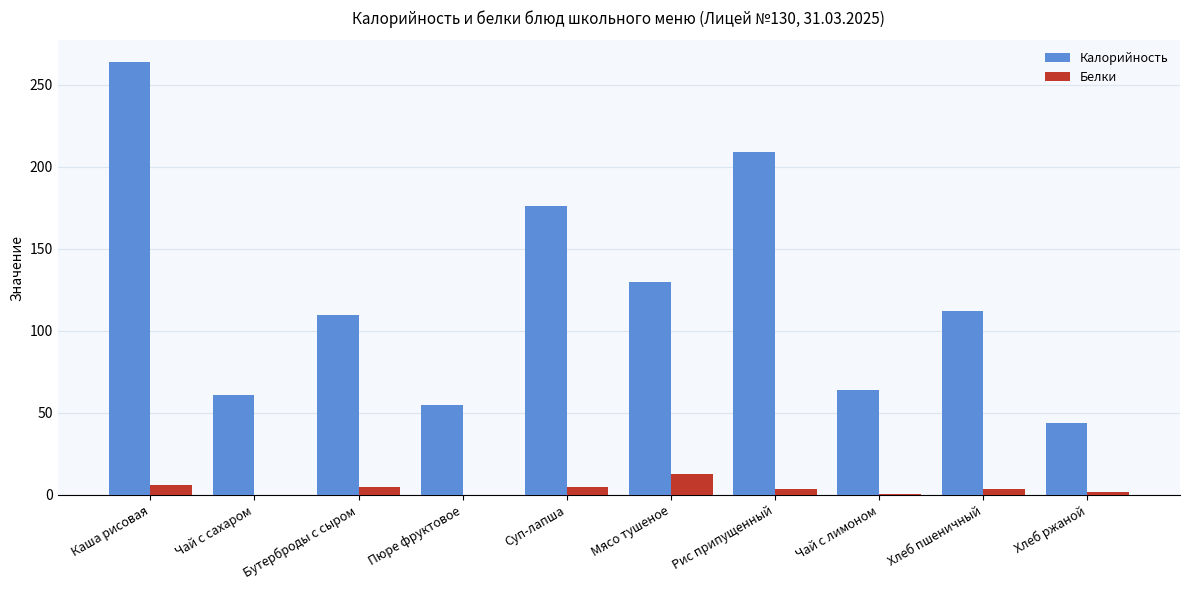

At which label does Белки first exceed 3?

Каша рисовая